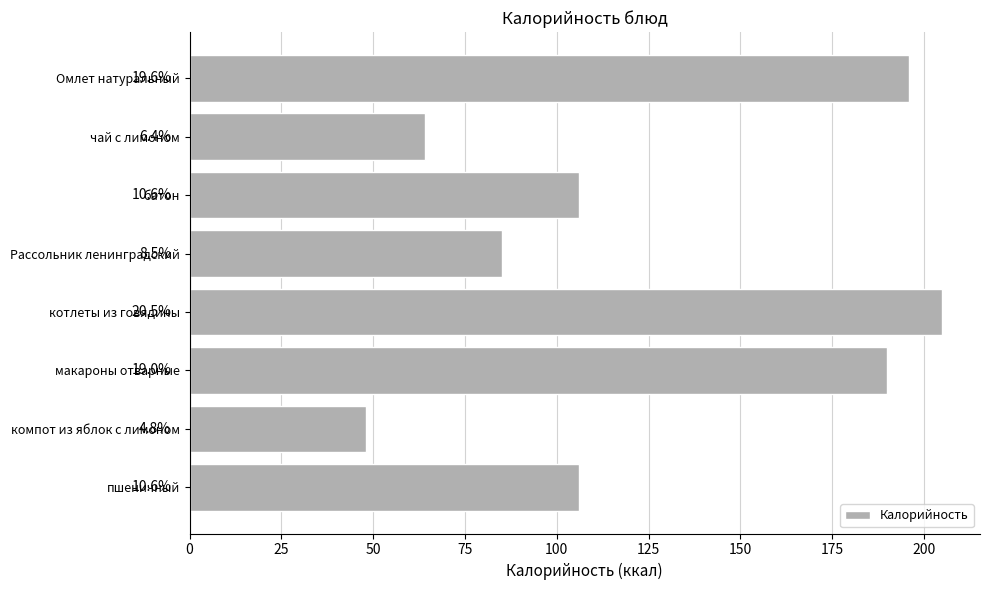

How many bars are there in total?

8